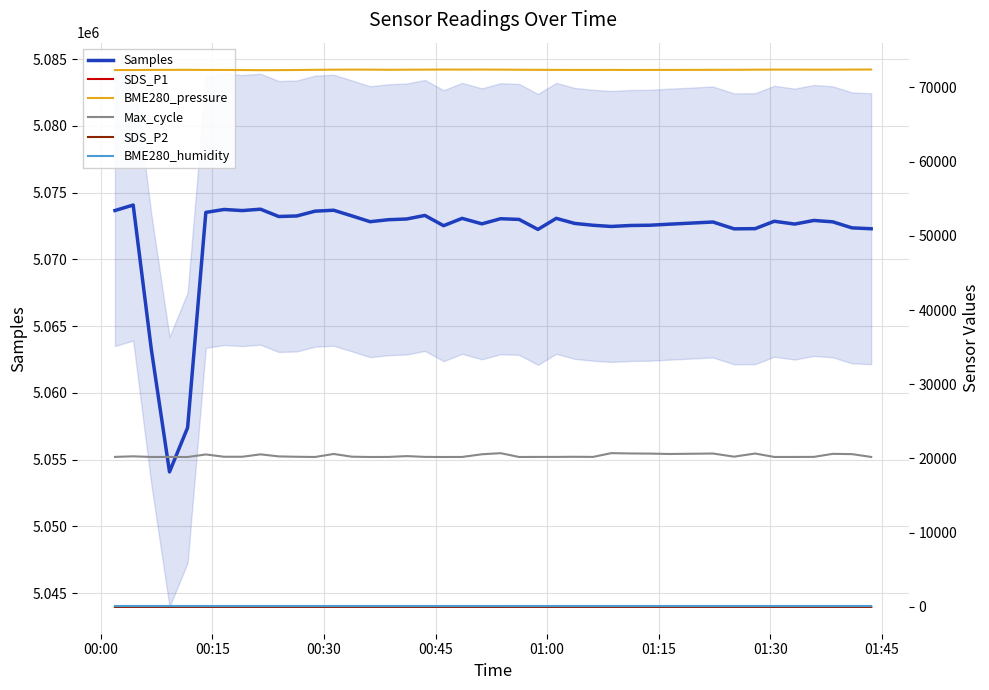

How many values in the Samples series are below 5072859?

20